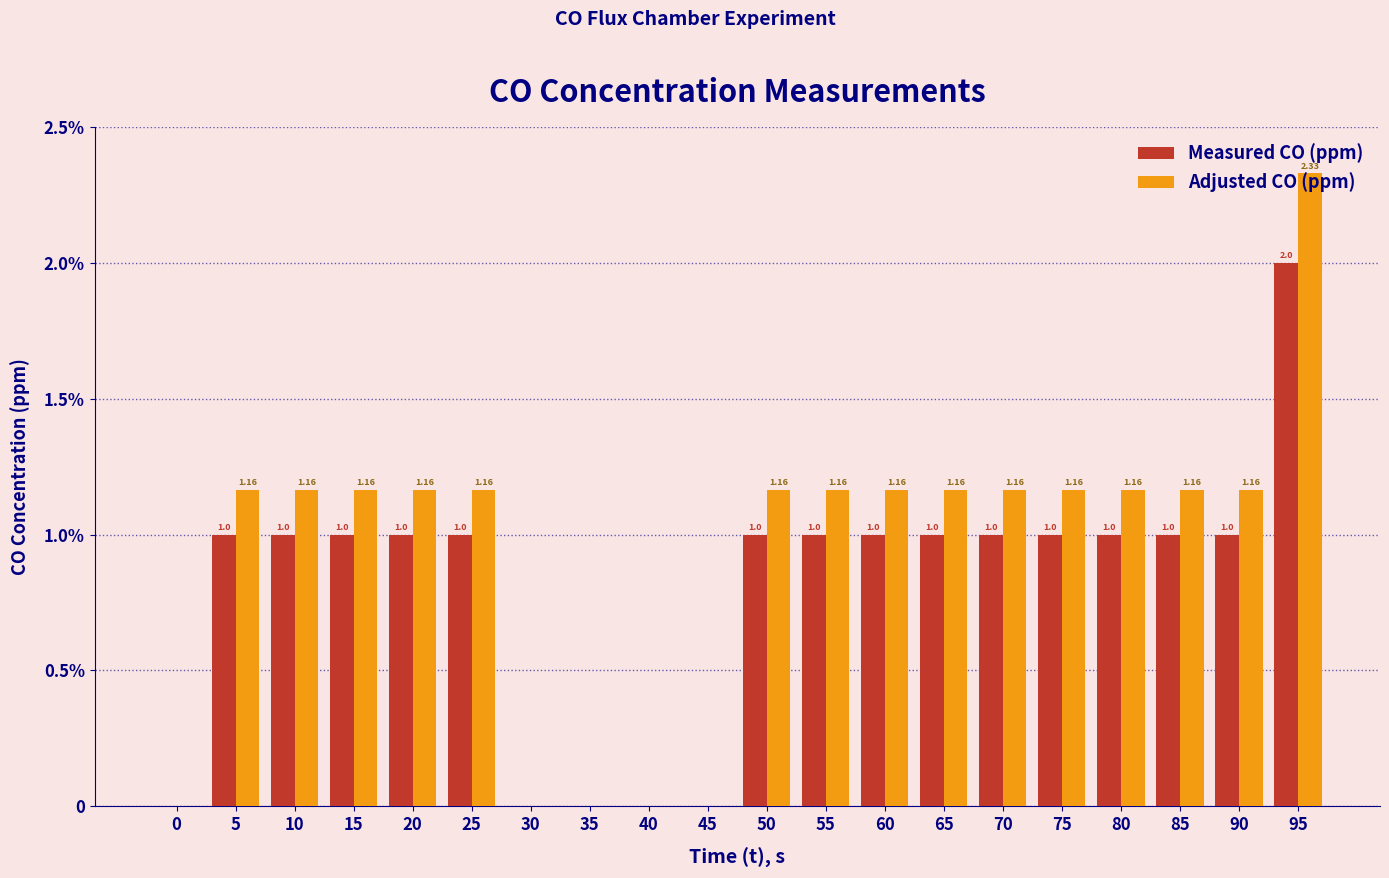

Reading left to right, what are all the values shown in this chart?

Measured CO (ppm): 0=0.0	5=1.0	10=1.0	15=1.0	20=1.0	25=1.0	30=0.0	35=0.0	40=0.0	45=0.0	50=1.0	55=1.0	60=1.0	65=1.0	70=1.0	75=1.0	80=1.0	85=1.0	90=1.0	95=2.0
Adjusted CO (ppm): 0=0.0	5=1.2	10=1.2	15=1.2	20=1.2	25=1.2	30=0.0	35=0.0	40=0.0	45=0.0	50=1.2	55=1.2	60=1.2	65=1.2	70=1.2	75=1.2	80=1.2	85=1.2	90=1.2	95=2.3